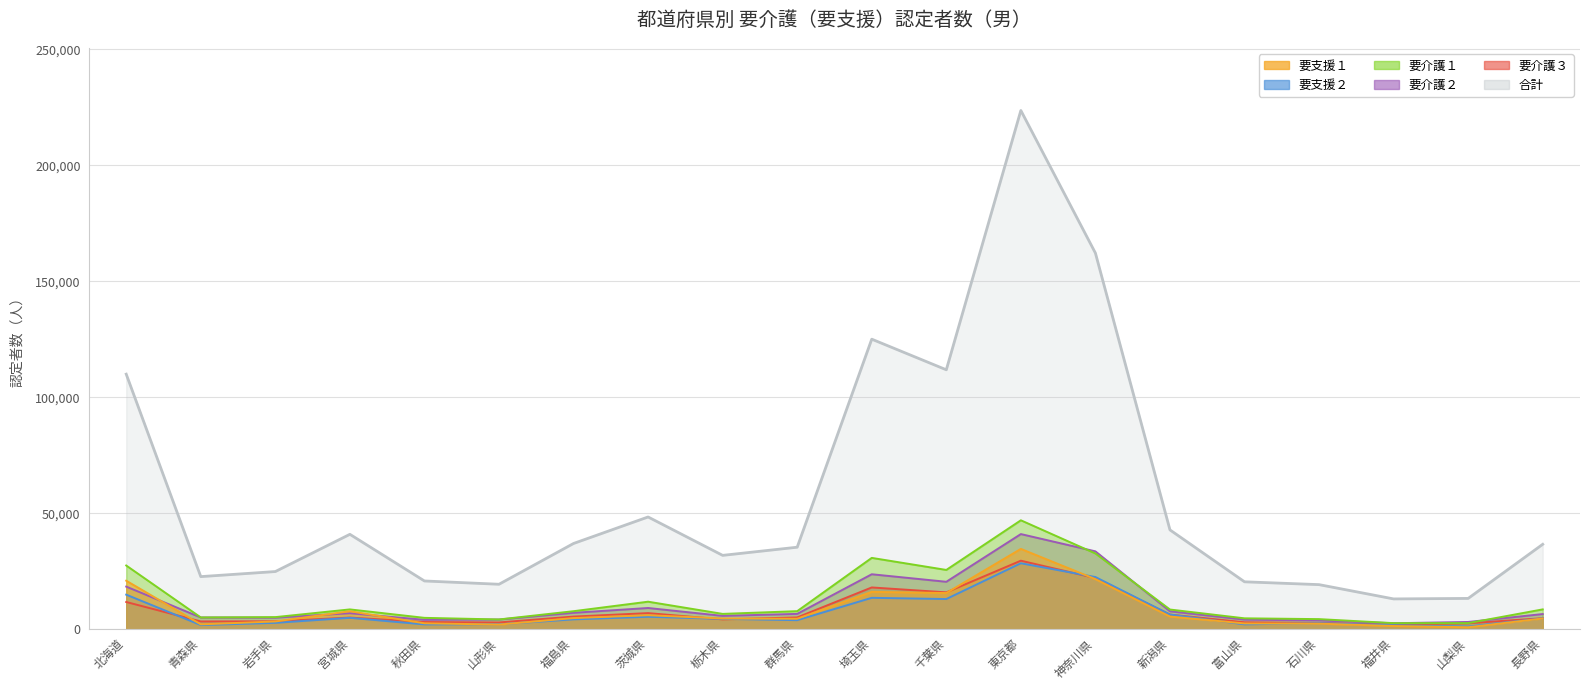

Between 神奈川県 and 東京都, which is larger?

東京都